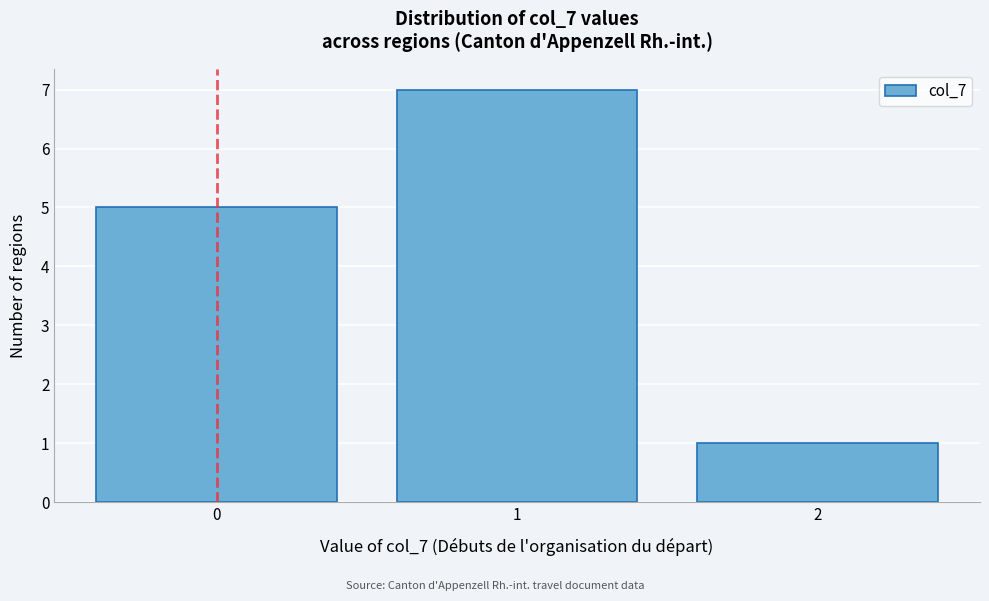

Reading left to right, extract all data points from this chart.

5	7	1